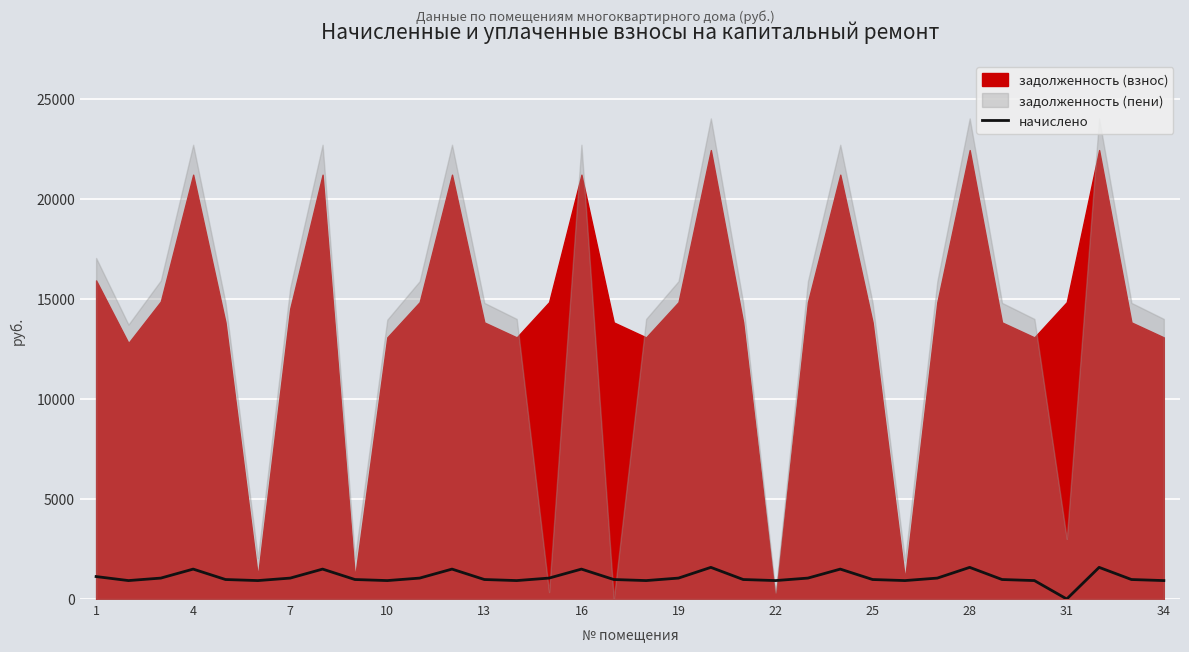

What is the highest value of the начислено series?

1581.9